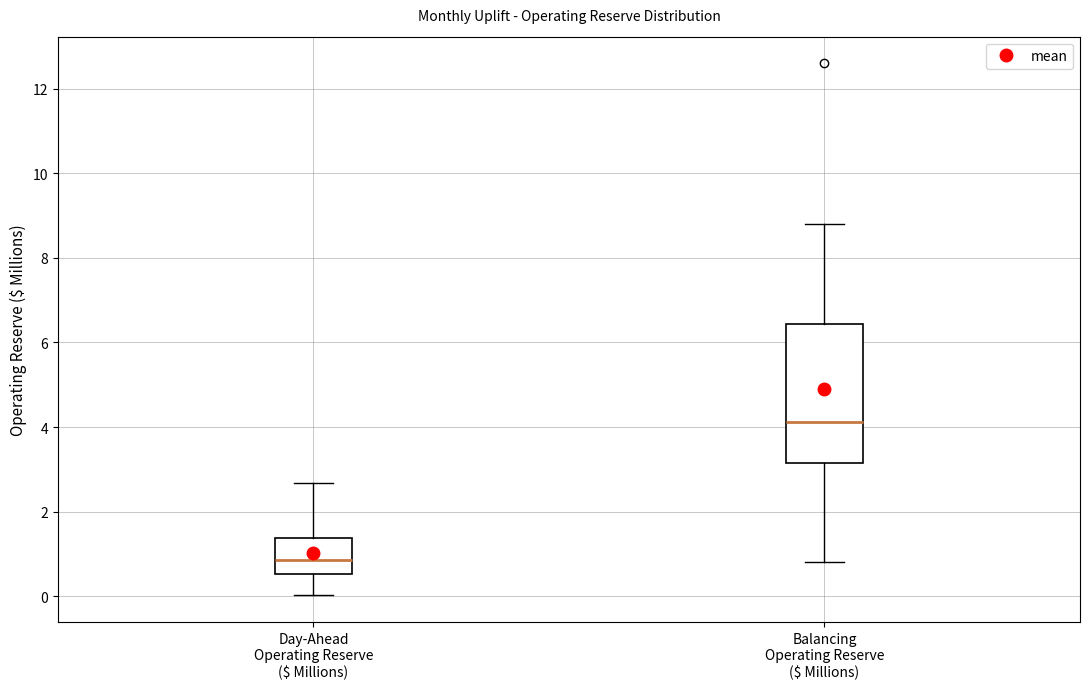

Where does the upper whisker of the box for Day-Ahead Operating Reserve ($ Millions) end on the y-axis? The values are not printed on the chart, so give them approximately, as read against the axis.

2.6